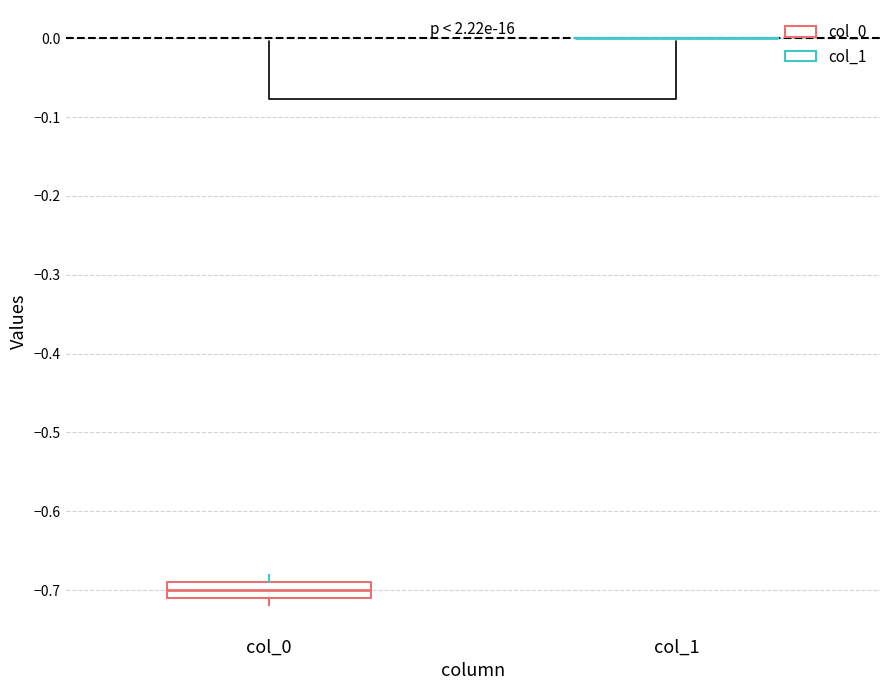

Comparing the boxes themselves (not the whiskers), which one is the tallest?

col_0